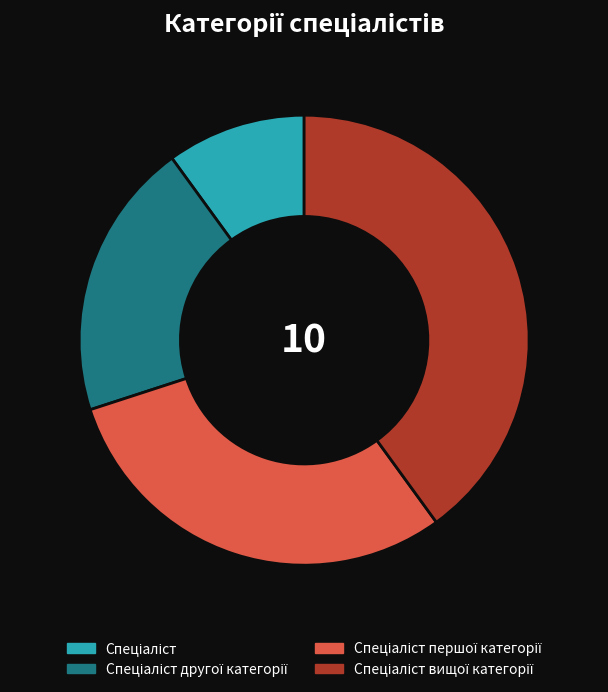

Is there a majority slice in this chart?

No